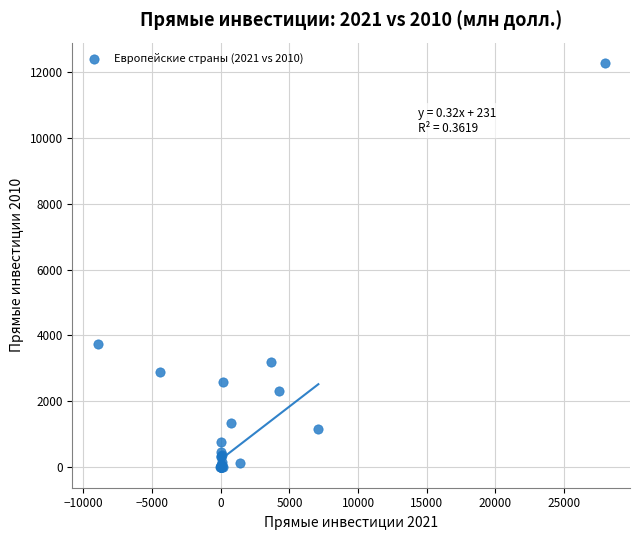

What Y value in the scatter plot is closest to 6137?

3733.0